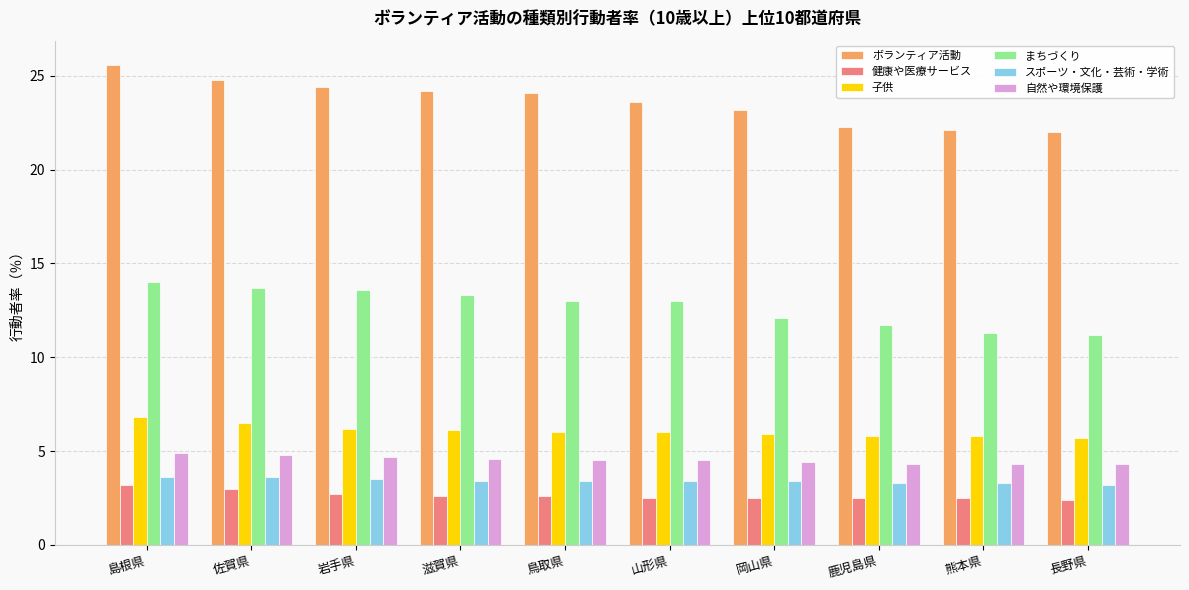

At which category is the sum across all series the highest?

島根県